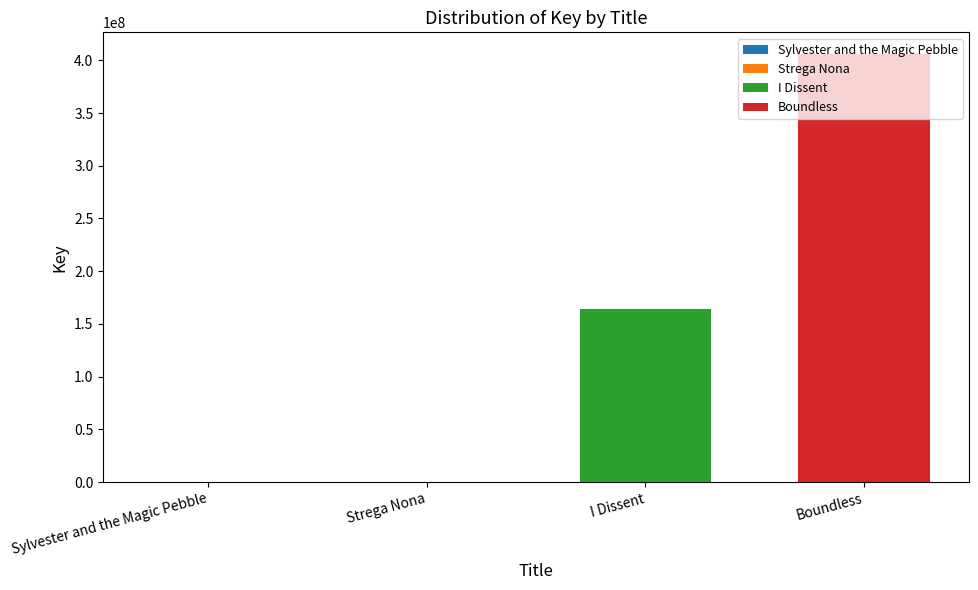

List the labels in order of value, largest first.

Boundless, I Dissent, Sylvester and the Magic Pebble, Strega Nona